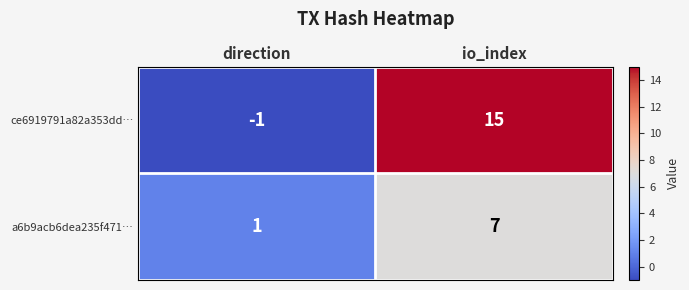

Rank the series by their average value, from lowest to highest.

a6b9acb6dea235f471…, ce6919791a82a353dd…